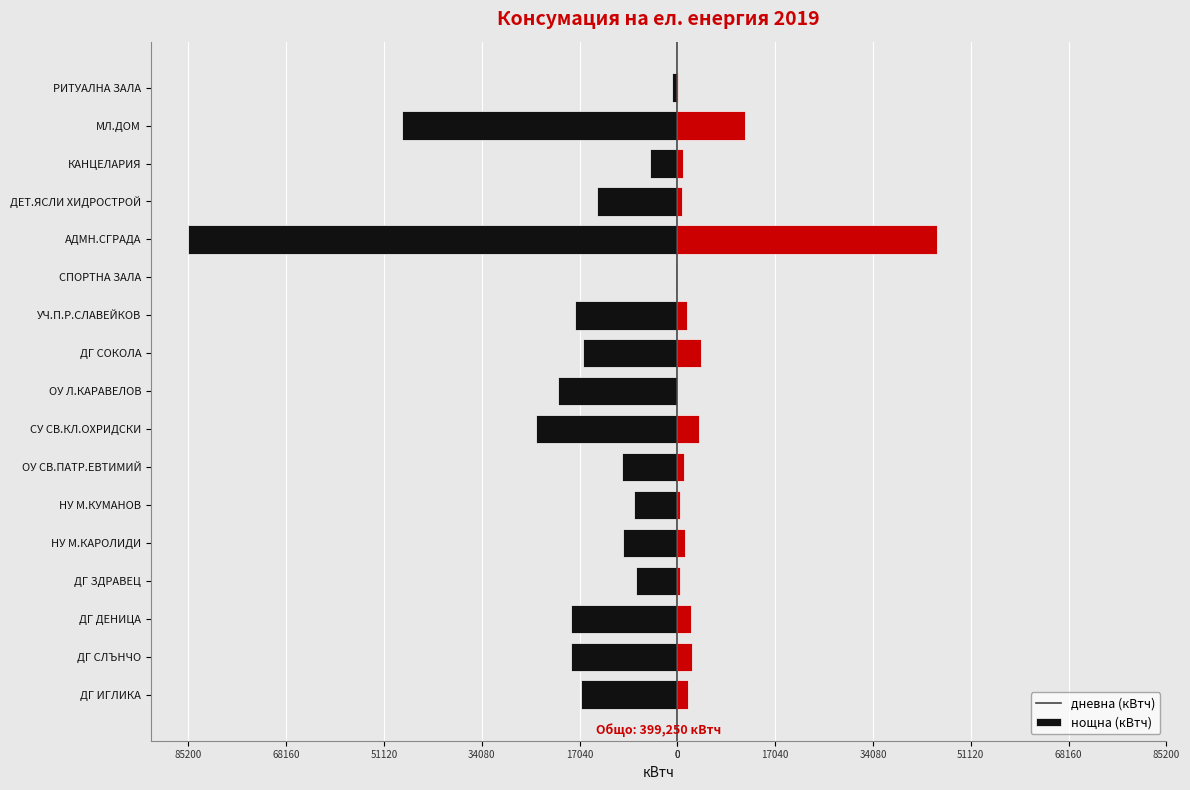

List the series in order of their peak value, highest first.

нощна, дневна